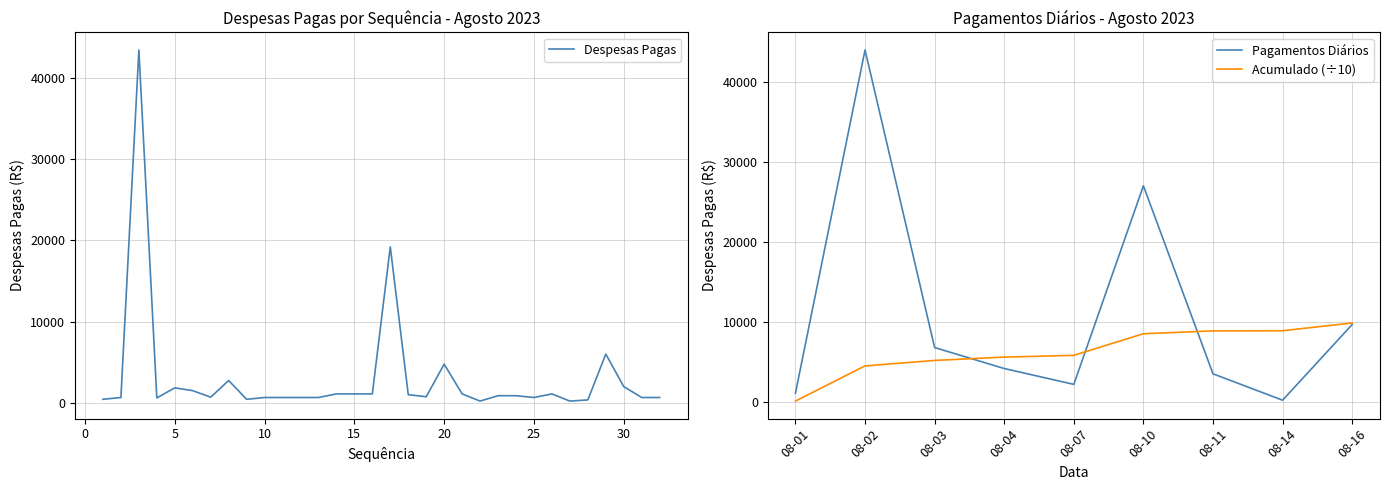

The value of Pagamentos Diários at 08-02 is 21161.7. True or false?

False